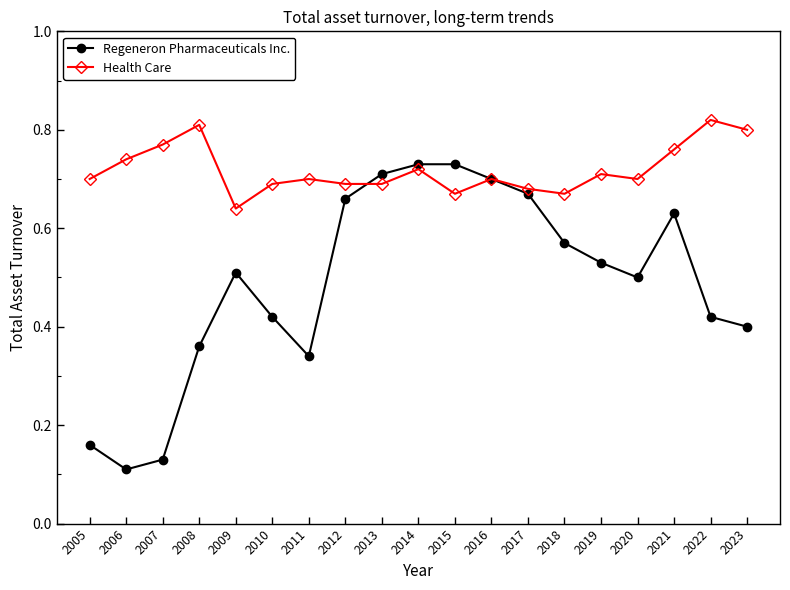

How many interior local valleys does the Regeneron Pharmaceuticals Inc. series have?

3